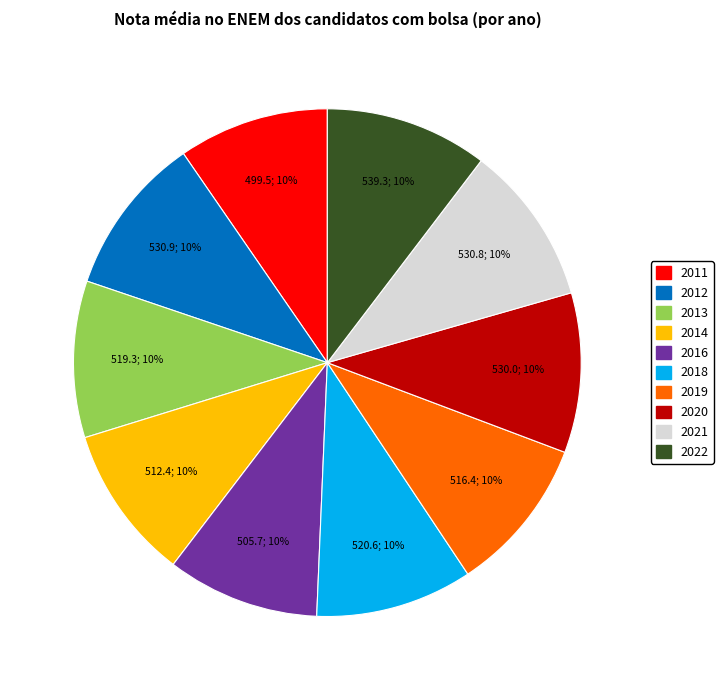

True or false: 2012 accounts for 10% of the total.

True